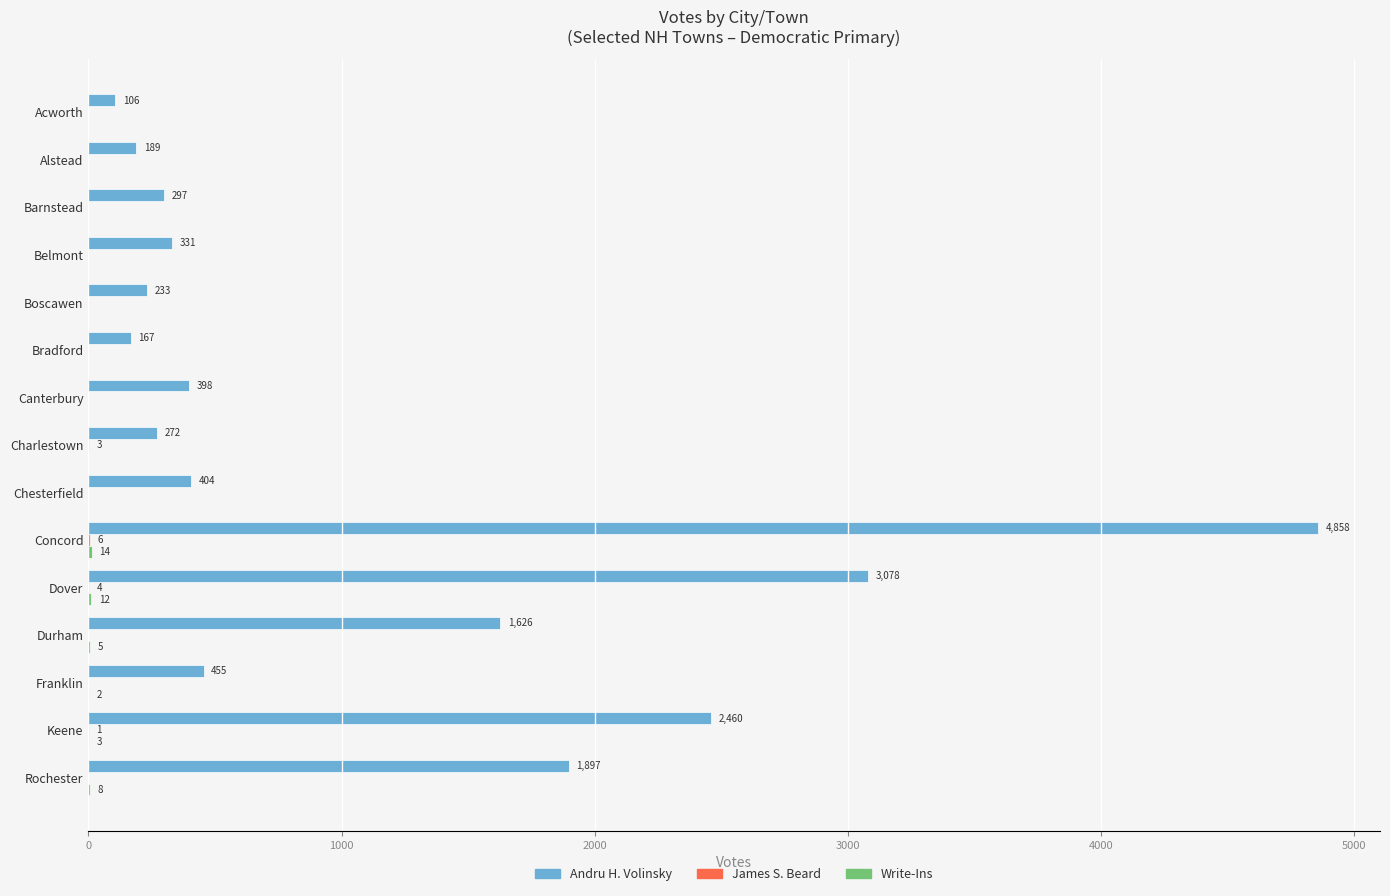

Which category has the highest value in the Andru H. Volinsky series?

Concord